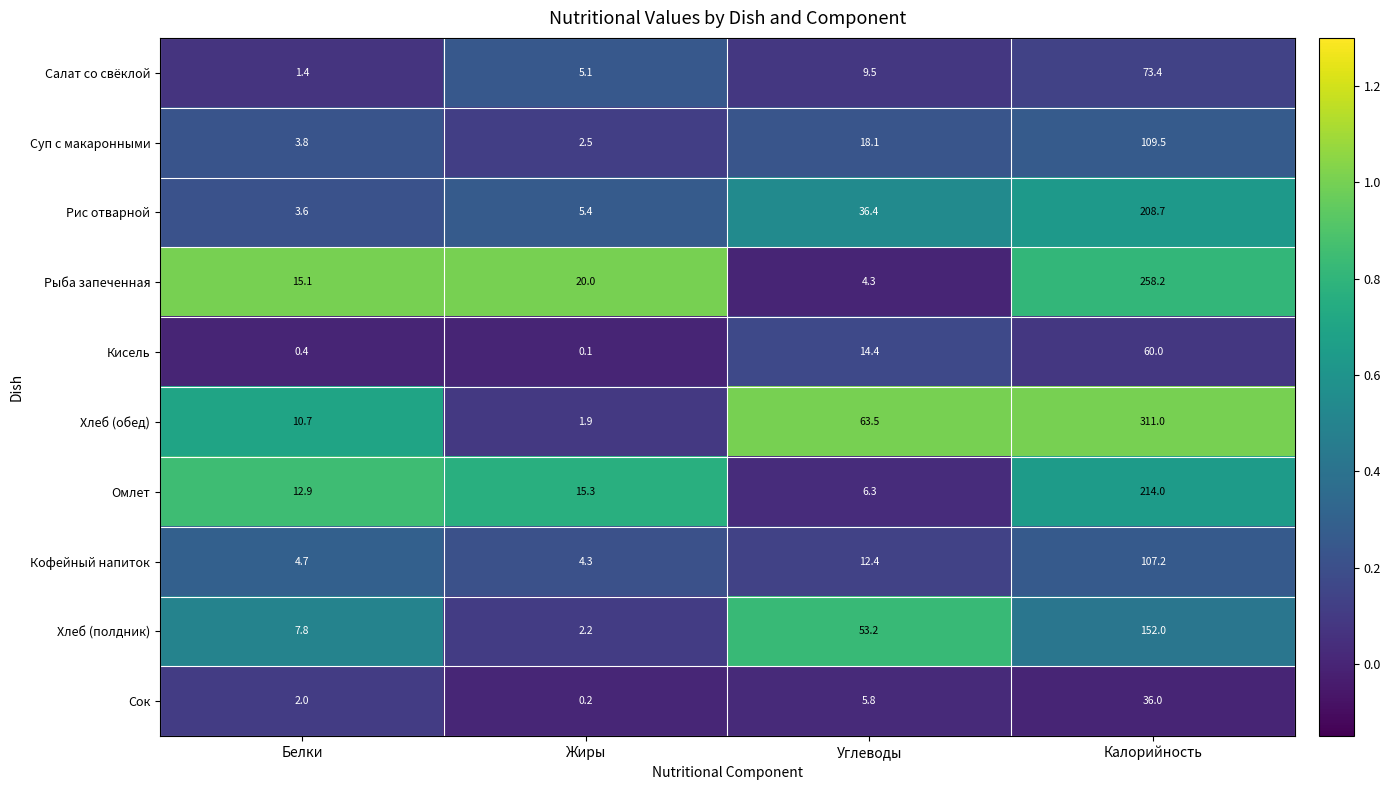

Where does the Сок series first go above 5?

Углеводы